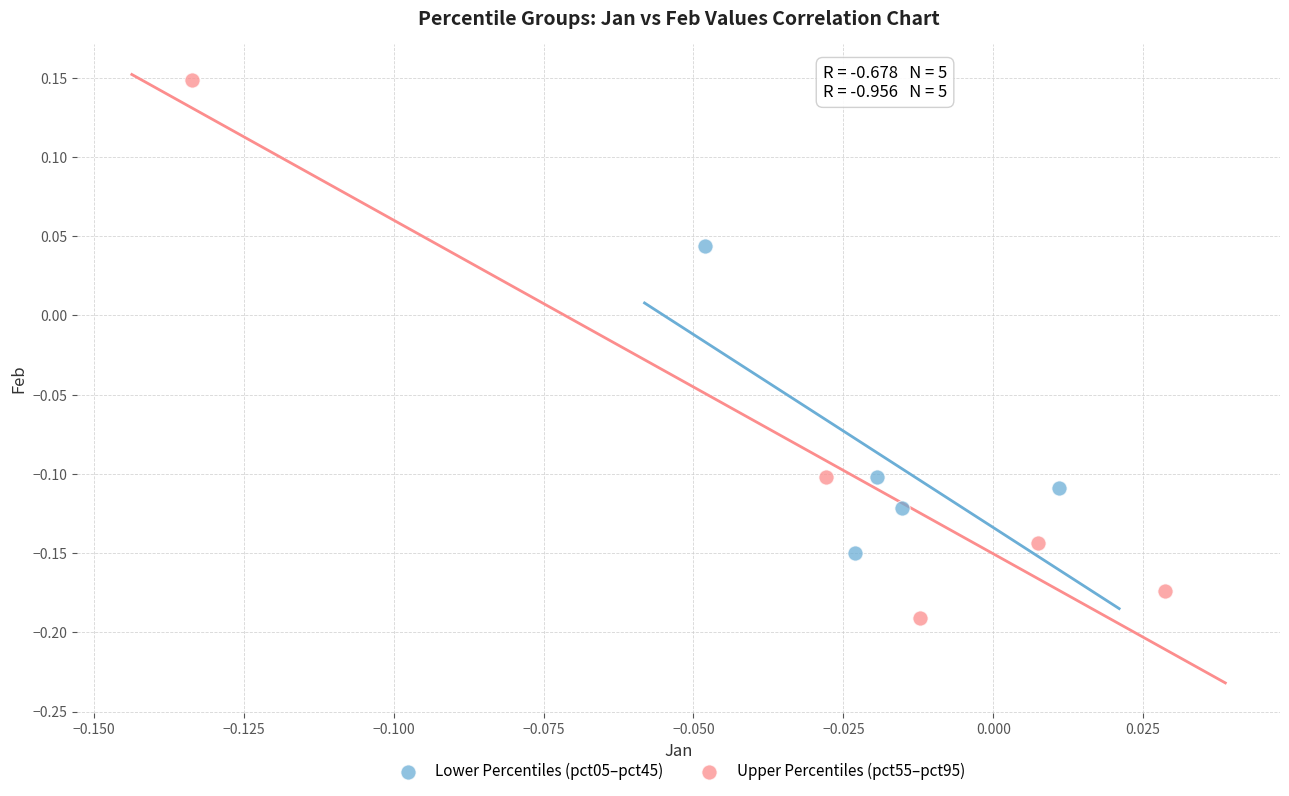

What are all the series names shown in the legend?

Lower Percentiles (pct05–pct45), Upper Percentiles (pct55–pct95)